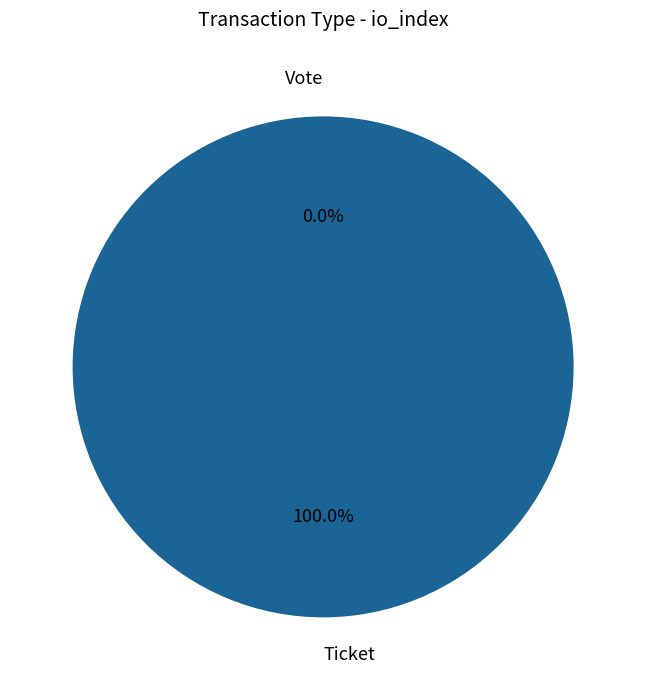

Which category has the smallest portion of the pie?

Vote